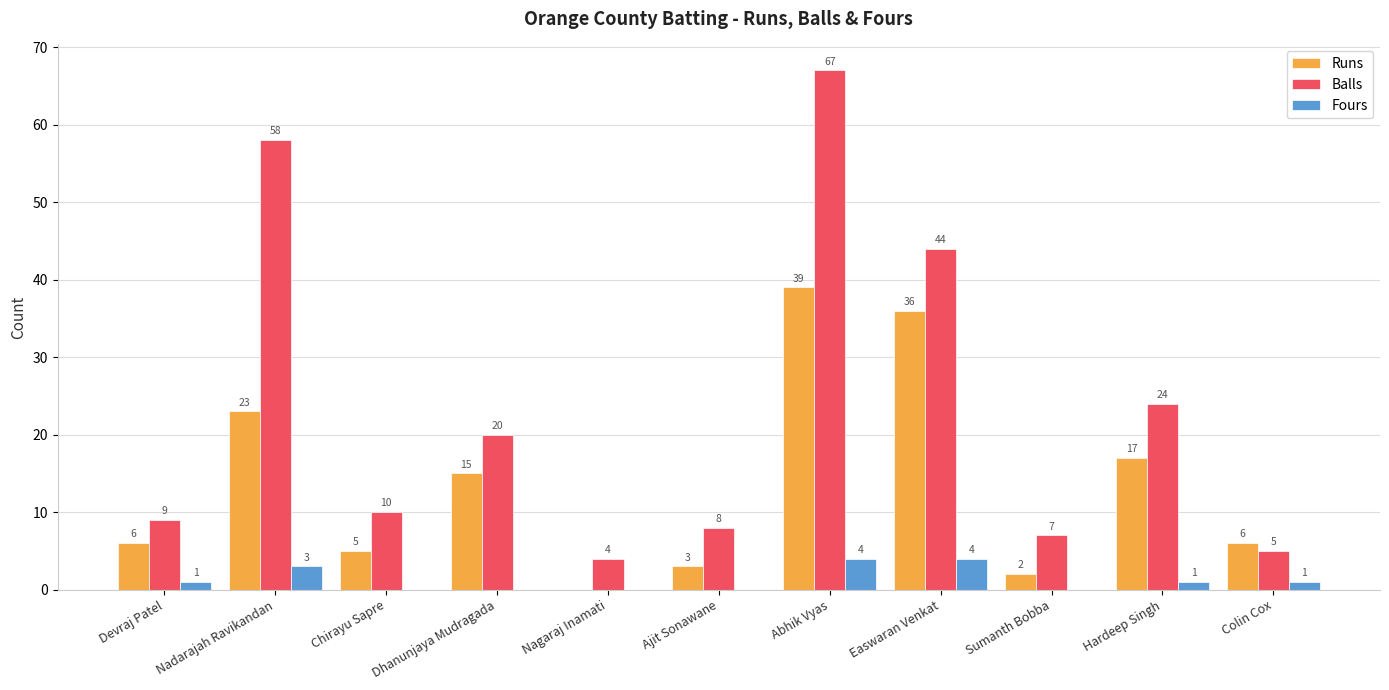

Is the value of Runs at Abhik Vyas greater than the value of Fours at Dhanunjaya Mudragada?

Yes